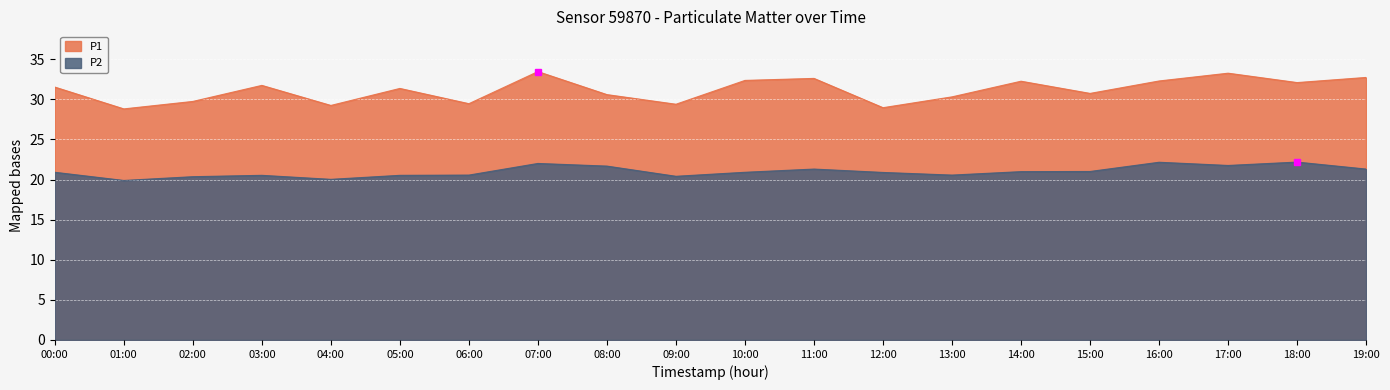

What is the difference between the highest and lowest values at 00:00?

10.6